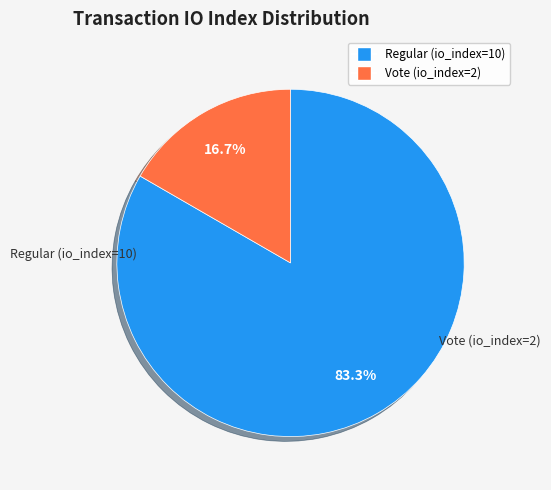

True or false: Regular (io_index=10) accounts for 83% of the total.

True